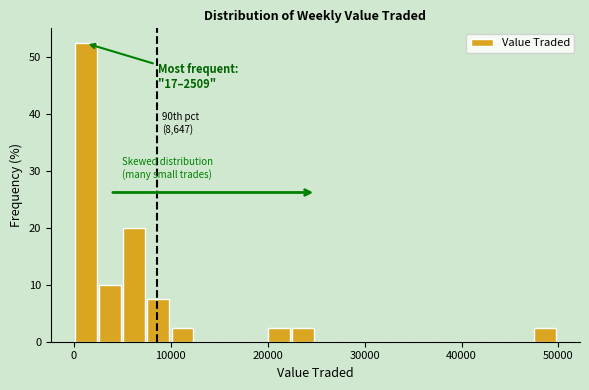

Read against the x-axis, roughly where is the centre of the tallest bar?

1000